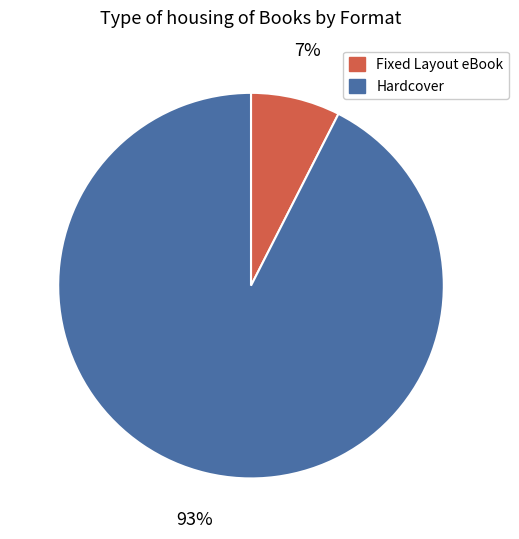

To the nearest percent, what is the combined percentage of Fixed Layout eBook and Hardcover?

100%